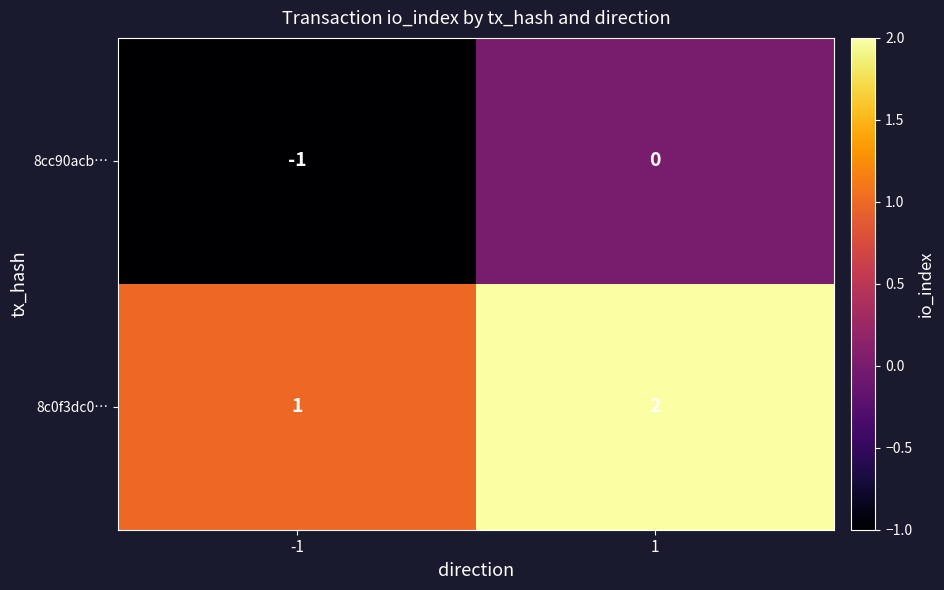

Which series has the largest total across all categories?

8c0f3dc0…